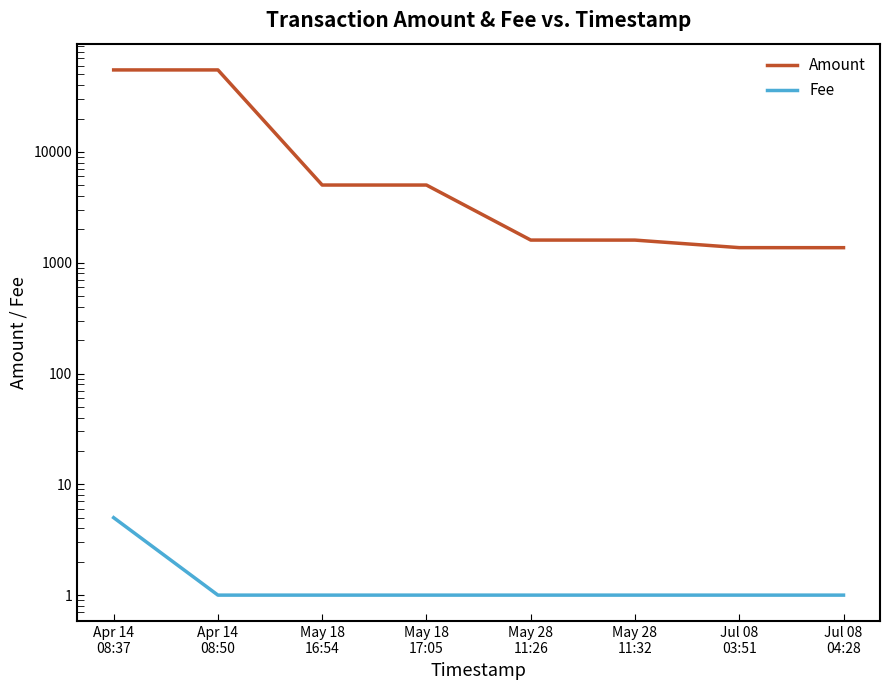

Rank the series by their maximum value, from lowest to highest.

Fee, Amount